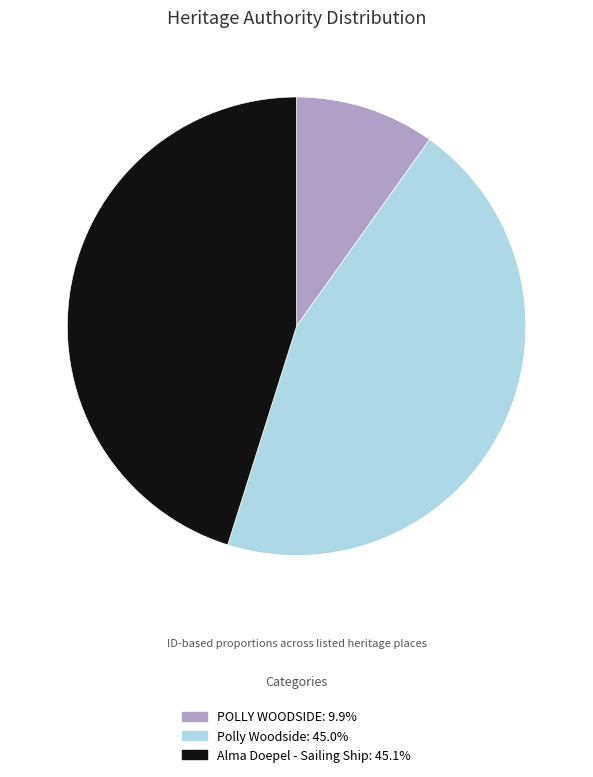

Does any single category account for the majority?

No